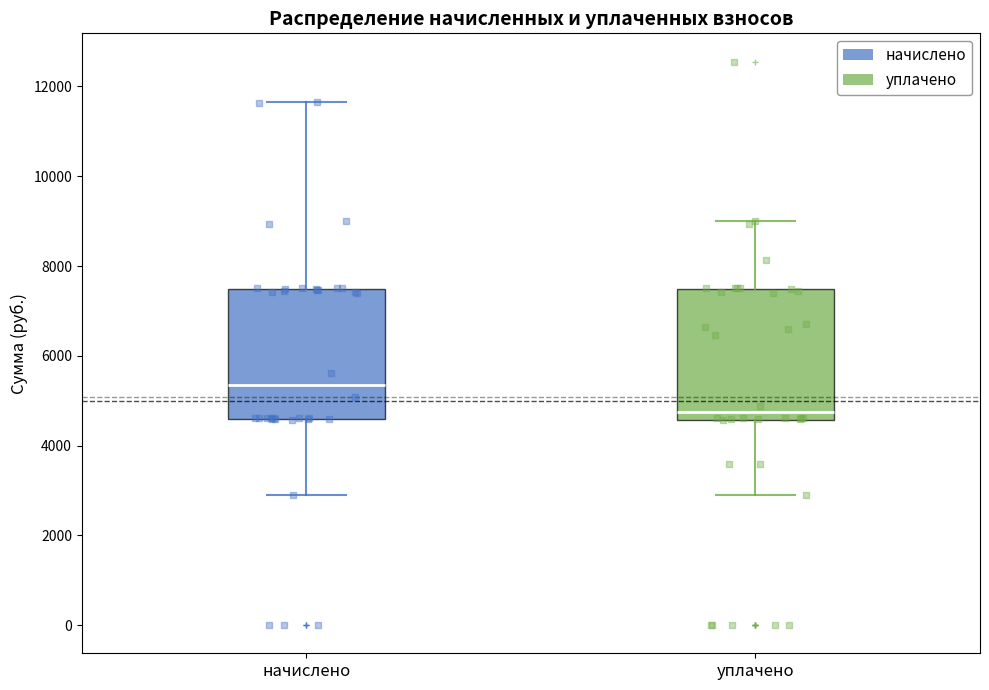

Reading left to right, read every box against the y-axis: the position of its median line, the range the box covers, and the ends of its whiskers. The values are not printed on the chart, so give them approximately, as read against the axis.

начислено: median 5400, box 4600 to 7400, whiskers 3000 to 11600
уплачено: median 4800, box 4600 to 7400, whiskers 3000 to 9000